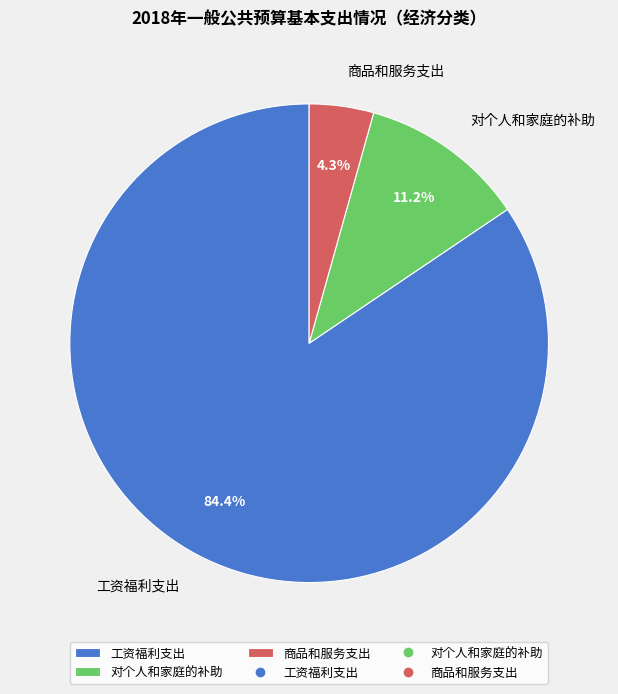

How many slices are in this pie chart?

3